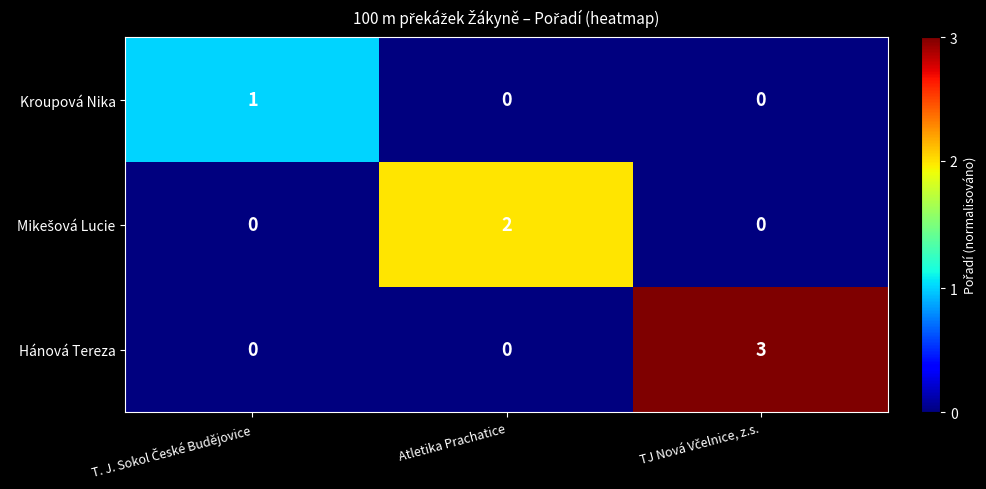

What is the difference between the maximum and second lowest values in the Hánová Tereza series?

3